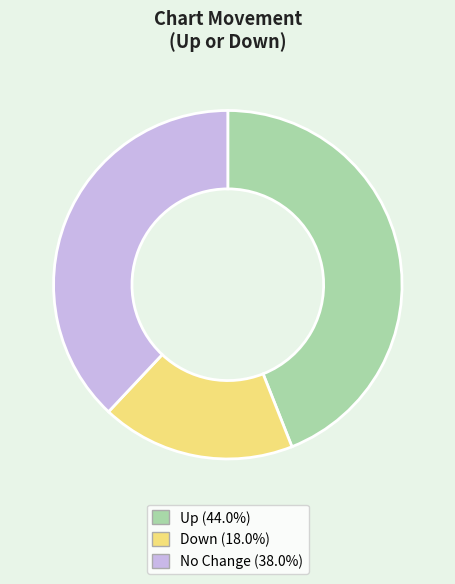

Approximately how many times larger is the value at No Change (38.0%) compared to Down (18.0%)?

2.1